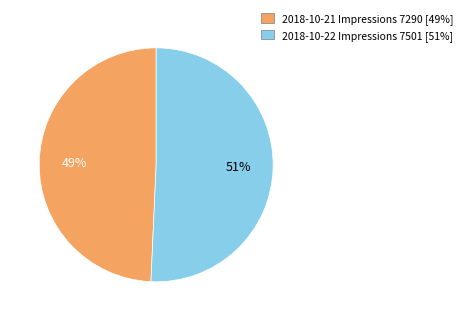

To the nearest percent, what is the average slice percentage?

50%